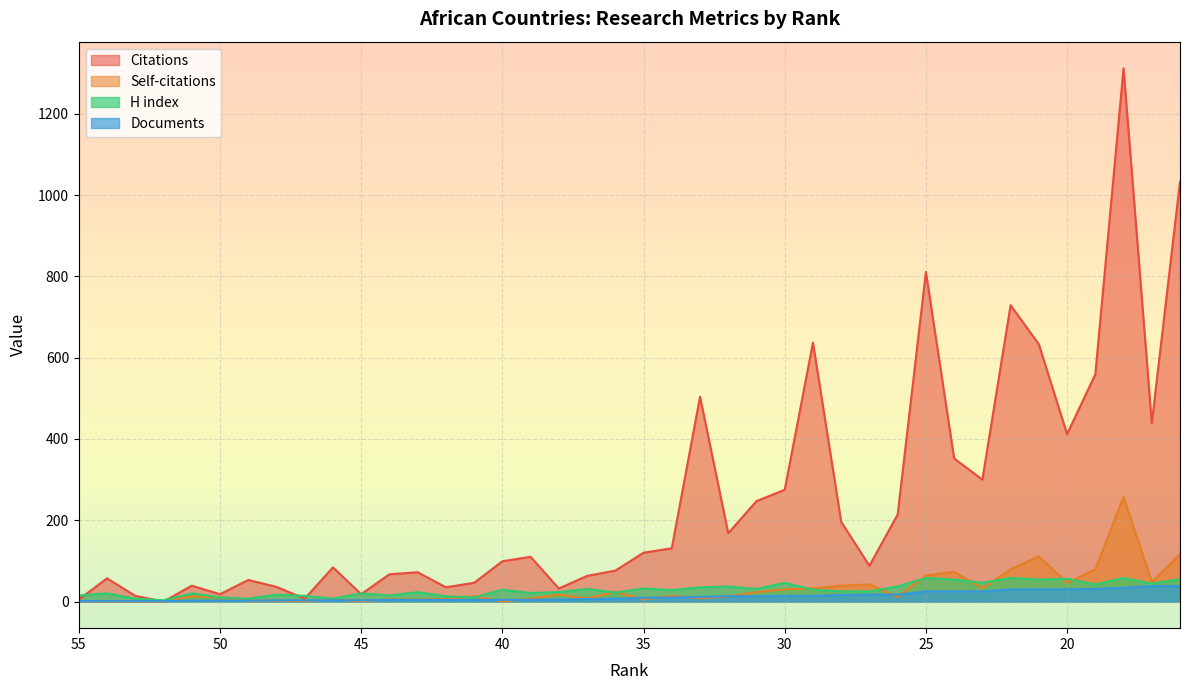

Reading right to left, extract all data points from this chart.

Citations: 1033	439	1312	559	412	633	729	300	352	811	214	88	196	637	275	247	168	504	131	120	76	63	32	110	99	46	35	72	67	18	84	7	36	53	18	39	0	14	57	5
Self-citations: 116	48	257	79	46	111	79	33	73	64	11	42	39	32	30	23	12	8	14	5	24	7	17	7	0	13	6	5	5	1	5	1	2	2	10	13	0	0	0	1
H index: 55	44	58	42	56	54	58	46	54	58	37	25	25	29	46	31	37	35	28	32	22	31	23	21	29	10	13	23	15	20	7	14	17	7	10	20	3	7	20	15
Documents: 38	38	34	31	30	30	30	25	25	25	17	17	16	14	14	13	13	11	10	9	7	6	5	4	4	4	4	4	4	3	3	3	3	2	2	2	1	1	1	1